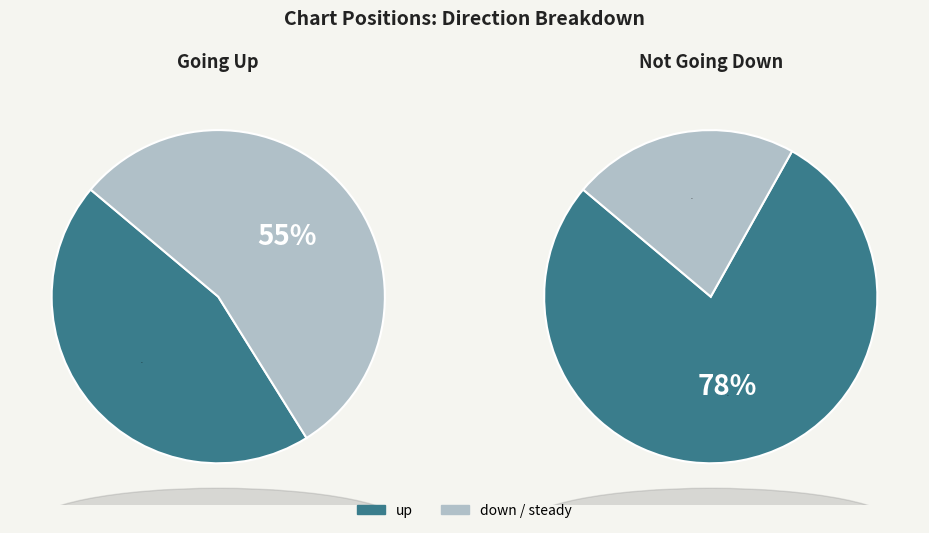

To the nearest percent, what percentage of the pie is down?

22%